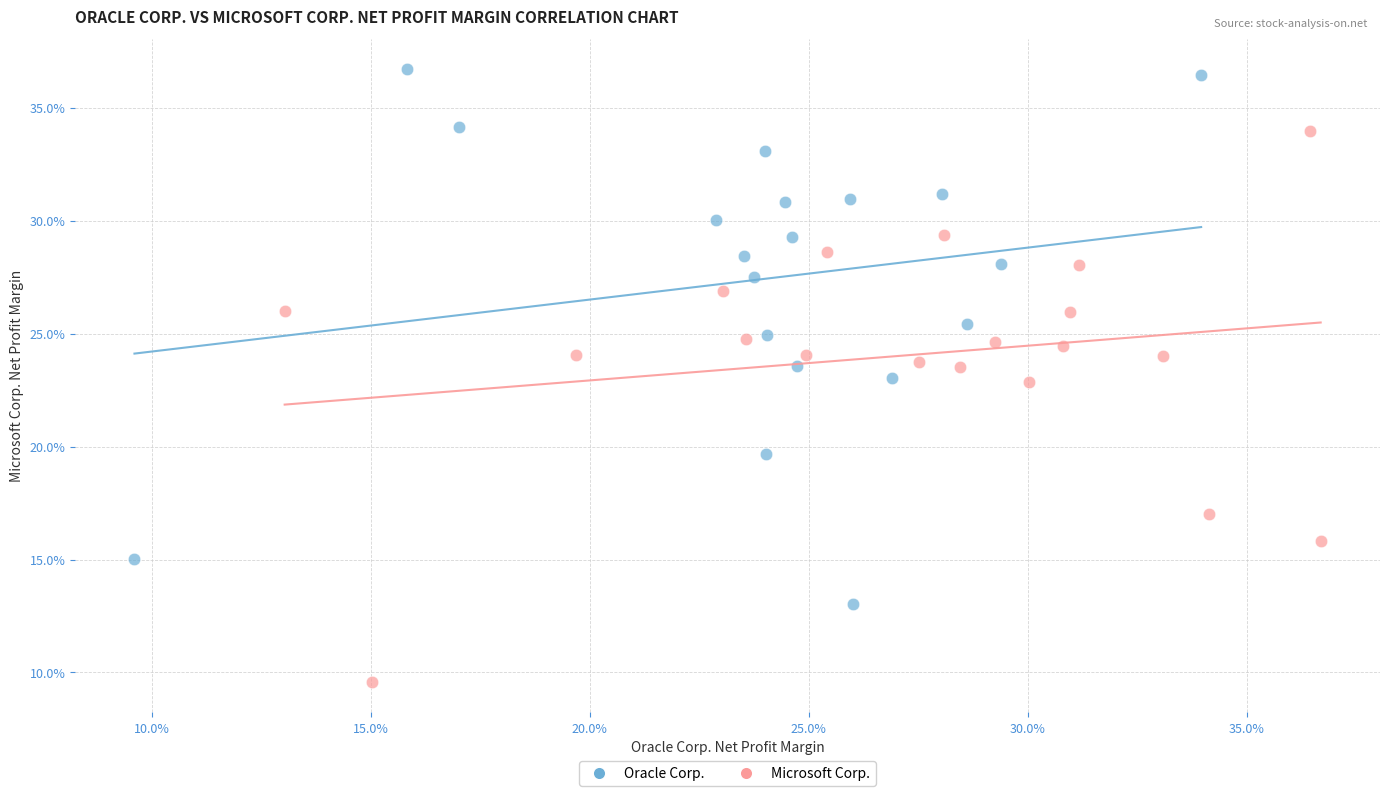

Which series reaches the minimum Y coordinate?

Microsoft Corp.